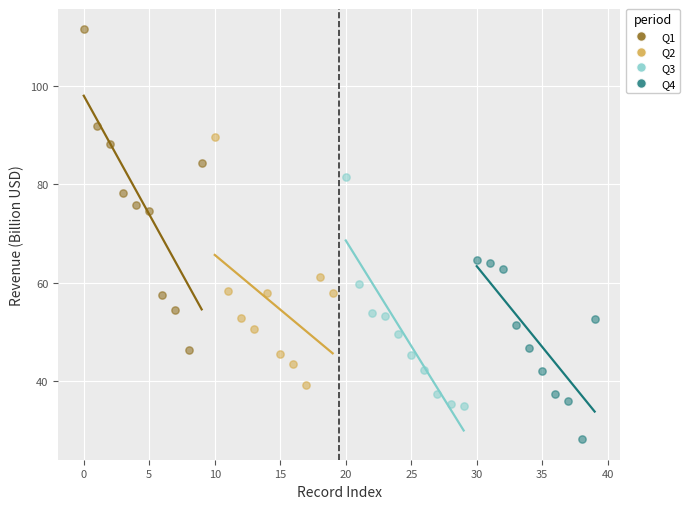

Which series contains the highest Y value?

Q1